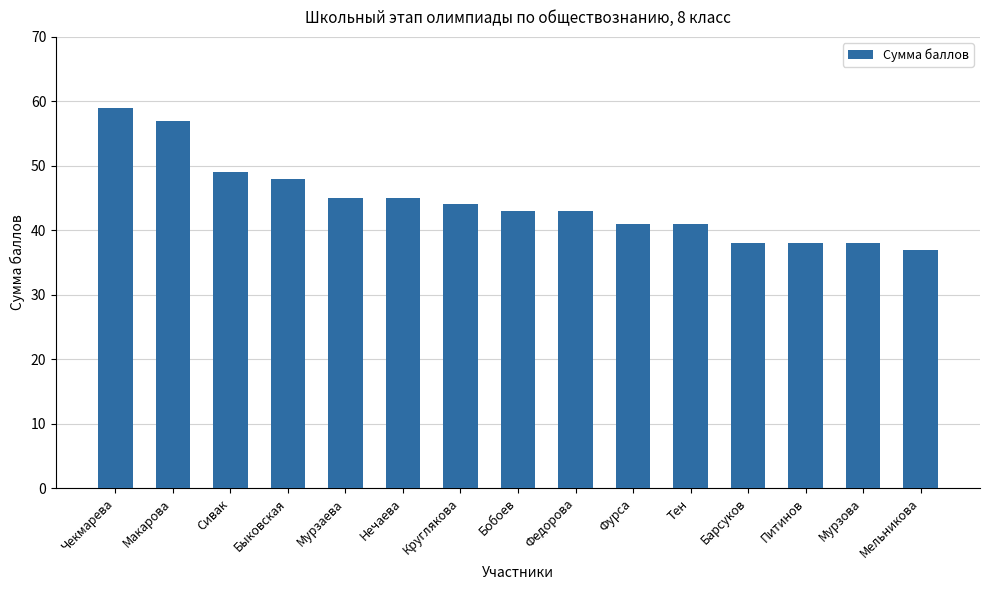

The chart shows a value of 68 at Тен. True or false?

False